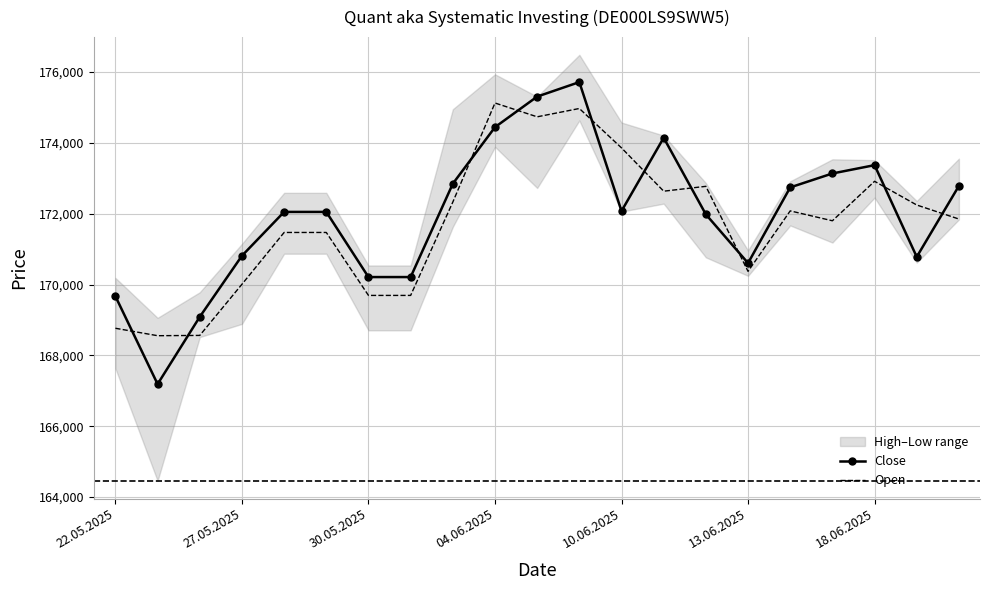

How many times do Open and Close cross each other?

10